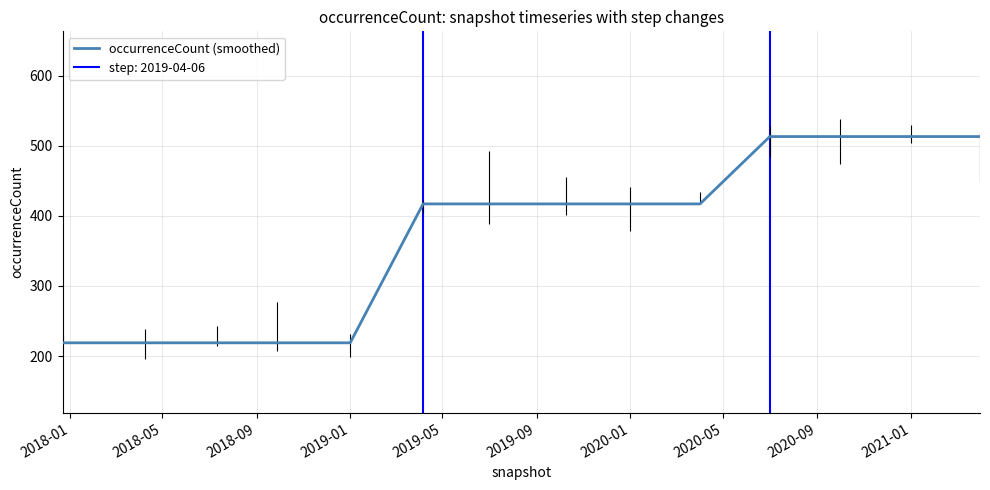

What is the greatest value displayed?

513